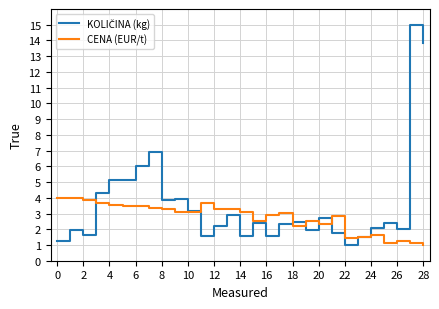

What is the greatest value displayed?

15.0